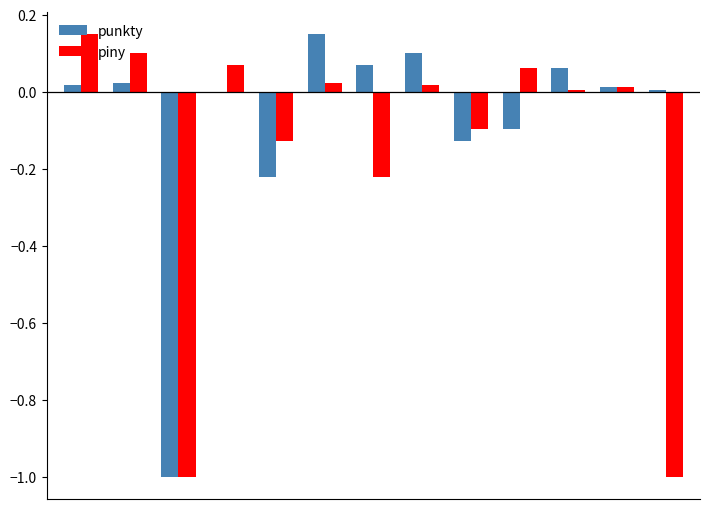

Count the number of categories in the chart.

13